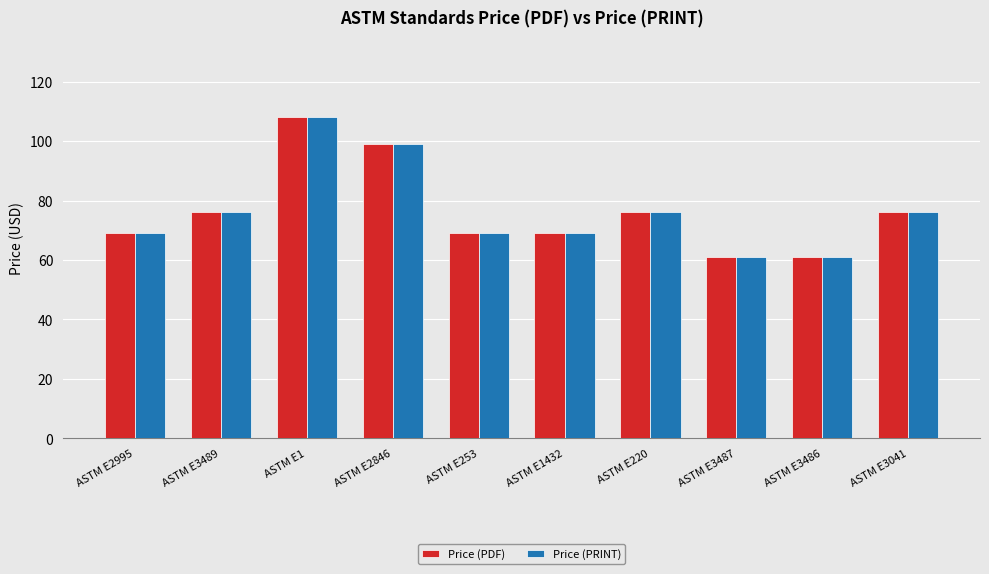

What position from the right is ASTM E3489?

9